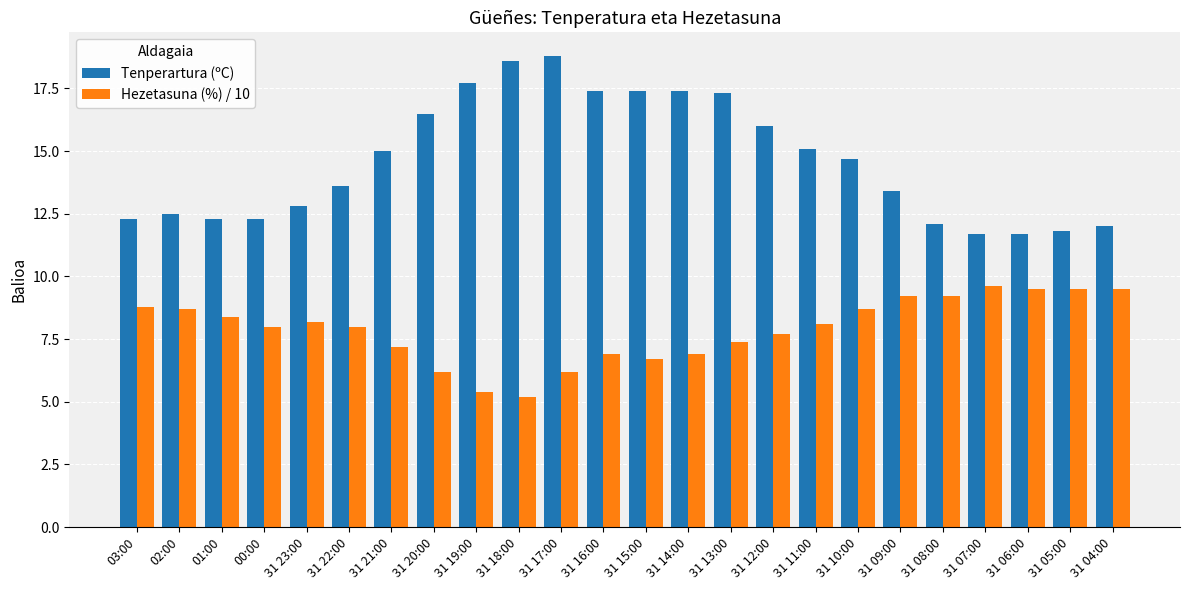

What is the label of the 14th bar from the left?

31 14:00